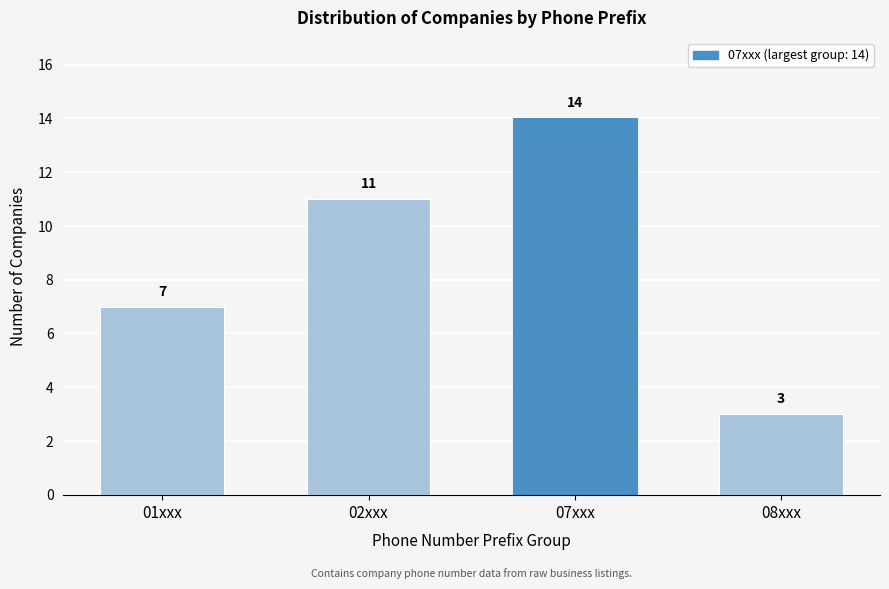

Reading right to left, extract all data points from this chart.

3	14	11	7